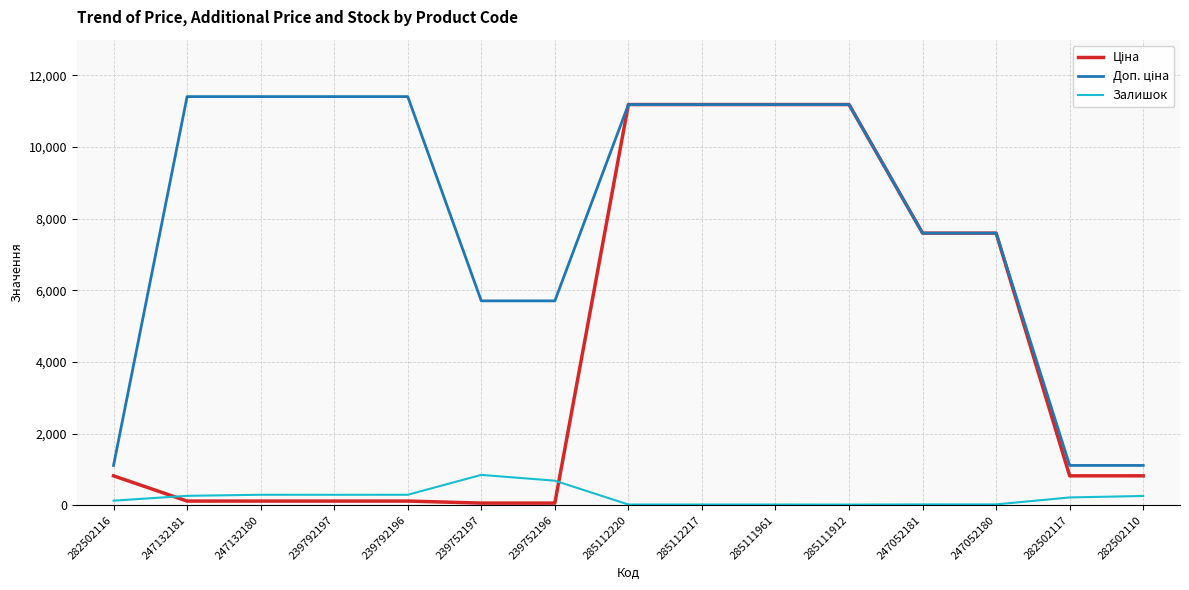

True or false: Залишок has a value of 17.0 at 285111961.

True